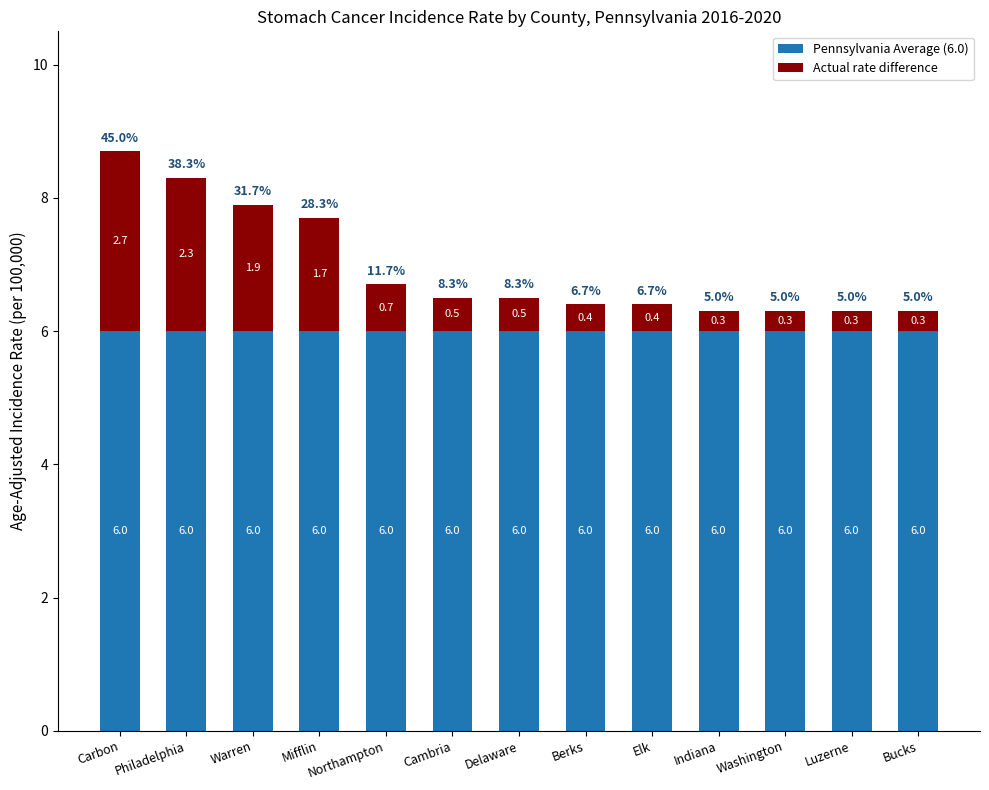

What are all the series names shown in the legend?

Pennsylvania Average (6.0), Actual rate difference